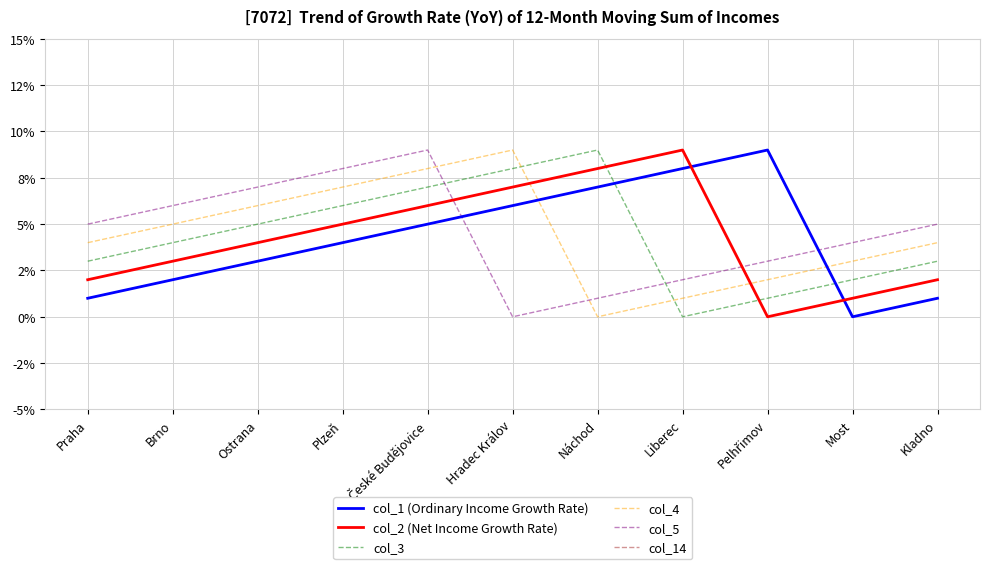

What is the label of the 8th point from the right?

Plzeň